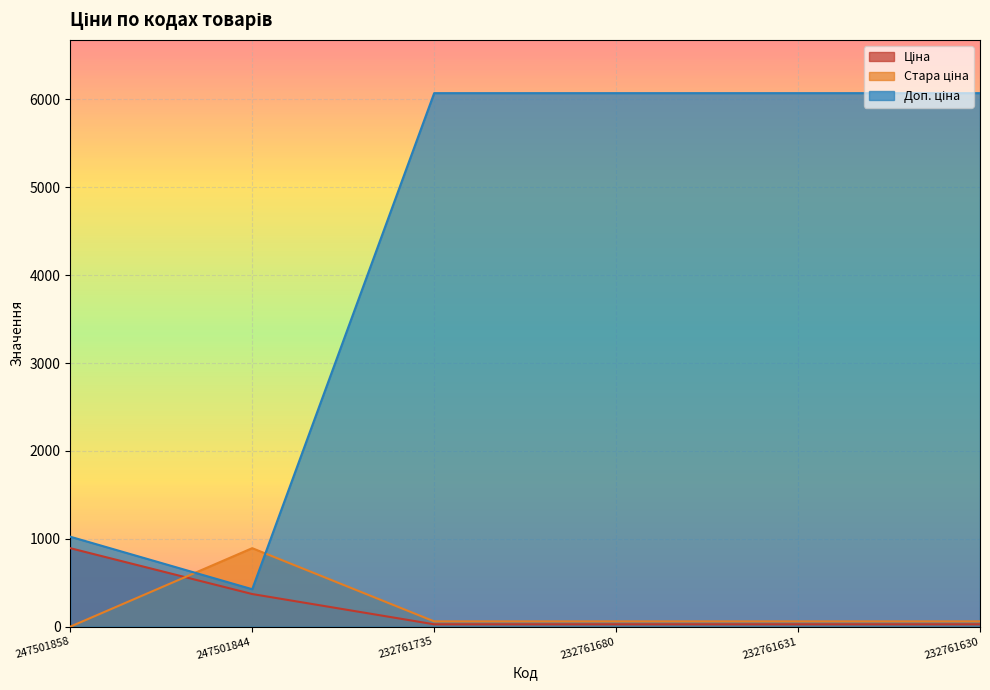

What is the maximum value shown in the chart?

6072.0